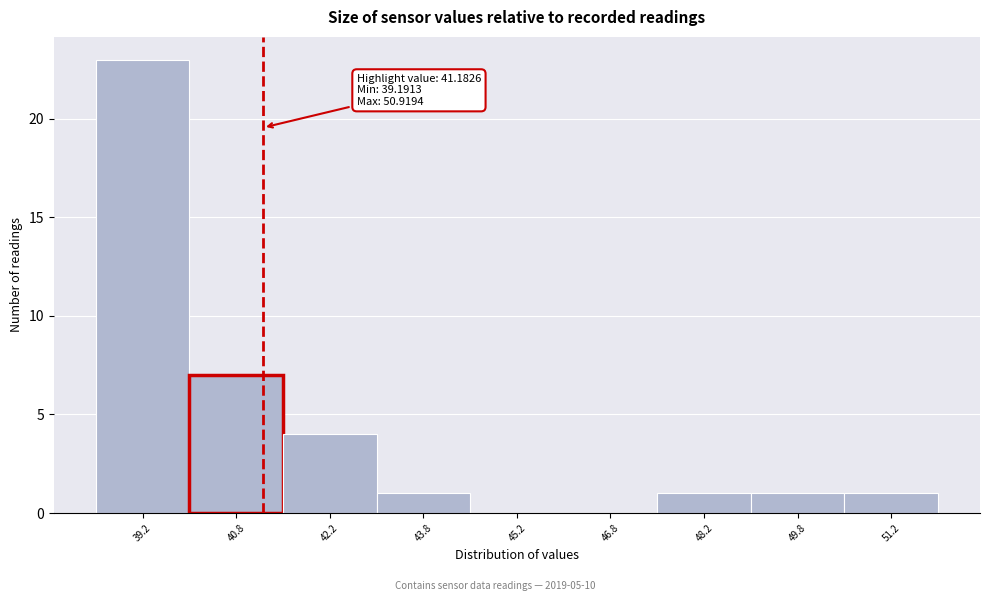

Over which range of the x-axis is the bar tallest?

38.5 to 40.0